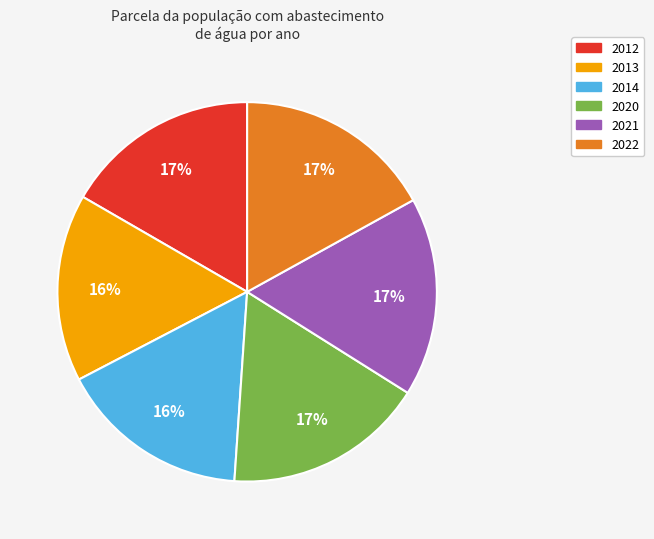

Do 2014 and 2022 together represent more than half of the pie?

No